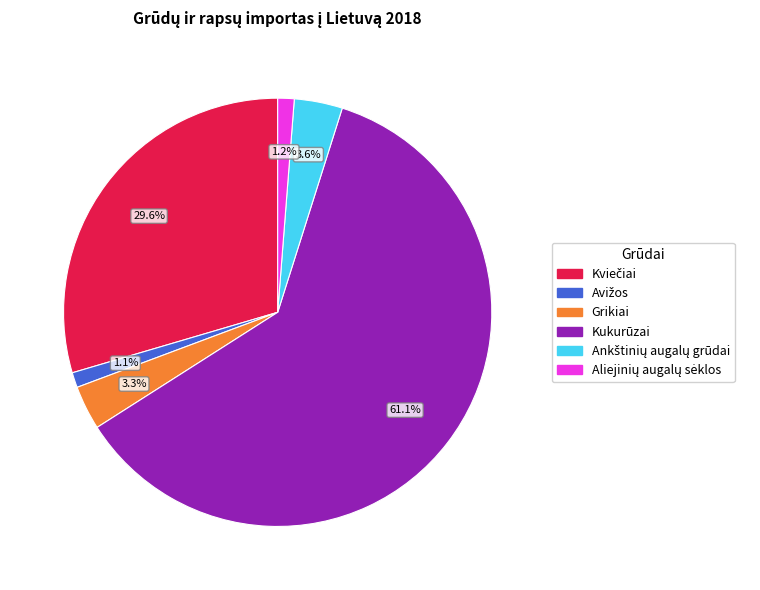

Is there a majority slice in this chart?

Yes